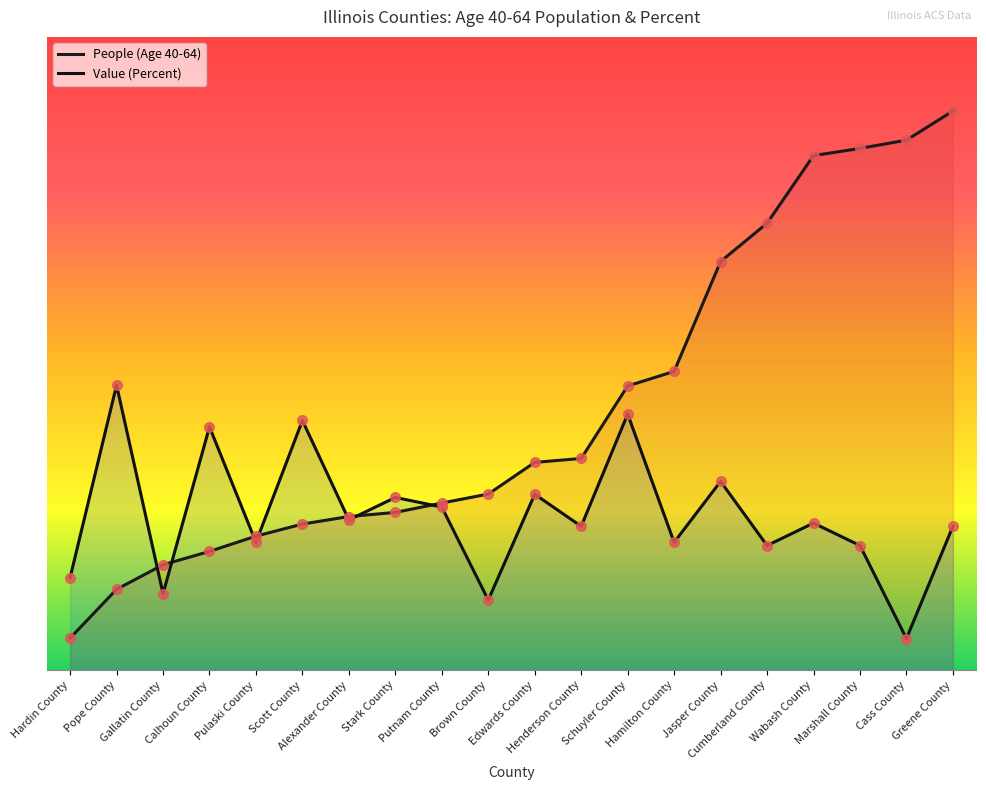

What are all the series names shown in the legend?

People (Age 40-64), Value (Percent)